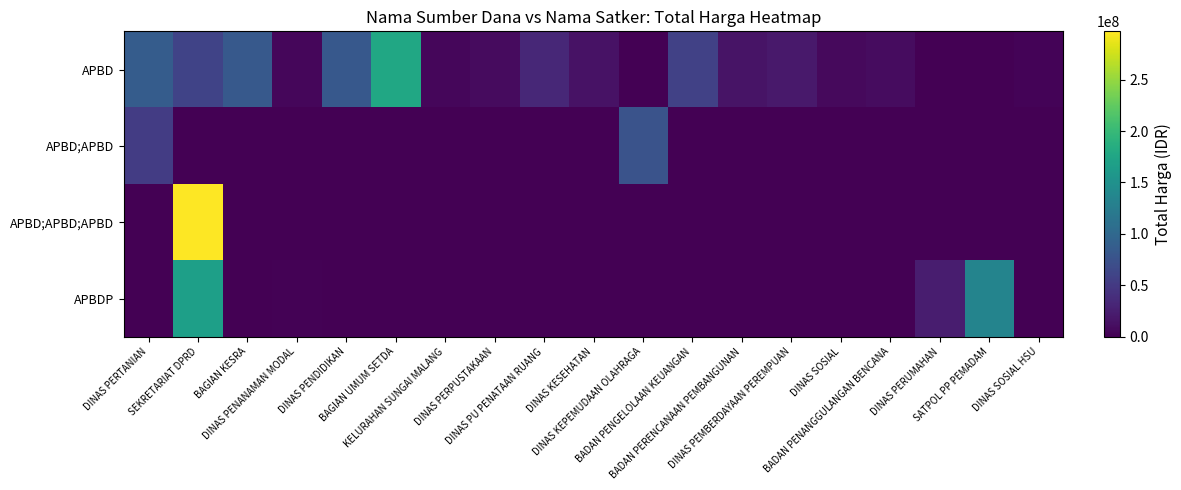

Reading left to right, list all the values displayed in this chart.

APBD: DINAS PERTANIAN=86905000	SEKRETARIAT DPRD=60300000	BAGIAN KESRA=82500000	DINAS PENANAMAN MODAL=5520000	DINAS PENDIDIKAN=82205000	BAGIAN UMUM SETDA=177425000	KELURAHAN SUNGAI MALANG=5100000	DINAS PERPUSTAKAAN=9180000	DINAS PU PENATAAN RUANG=33320000	DINAS KESEHATAN=14172000	DINAS KEPEMUDAAN OLAHRAGA=0	BADAN PENGELOLAAN KEUANGAN=57720000	BADAN PERENCANAAN PEMBANGUNAN=16100000	DINAS PEMBERDAYAAN PEREMPUAN=19750000	DINAS SOSIAL=7105000	BADAN PENANGGULANGAN BENCANA=10350000	DINAS PERUMAHAN=0	SATPOL PP PEMADAM=0	DINAS SOSIAL HSU=2940000
APBD;APBD: DINAS PERTANIAN=52500000	SEKRETARIAT DPRD=0	BAGIAN KESRA=0	DINAS PENANAMAN MODAL=0	DINAS PENDIDIKAN=0	BAGIAN UMUM SETDA=0	KELURAHAN SUNGAI MALANG=0	DINAS PERPUSTAKAAN=0	DINAS PU PENATAAN RUANG=0	DINAS KESEHATAN=0	DINAS KEPEMUDAAN OLAHRAGA=76357500	BADAN PENGELOLAAN KEUANGAN=0	BADAN PERENCANAAN PEMBANGUNAN=0	DINAS PEMBERDAYAAN PEREMPUAN=0	DINAS SOSIAL=0	BADAN PENANGGULANGAN BENCANA=0	DINAS PERUMAHAN=0	SATPOL PP PEMADAM=0	DINAS SOSIAL HSU=0
APBD;APBD;APBD: DINAS PERTANIAN=0	SEKRETARIAT DPRD=297000000	BAGIAN KESRA=0	DINAS PENANAMAN MODAL=0	DINAS PENDIDIKAN=0	BAGIAN UMUM SETDA=0	KELURAHAN SUNGAI MALANG=0	DINAS PERPUSTAKAAN=0	DINAS PU PENATAAN RUANG=0	DINAS KESEHATAN=0	DINAS KEPEMUDAAN OLAHRAGA=0	BADAN PENGELOLAAN KEUANGAN=0	BADAN PERENCANAAN PEMBANGUNAN=0	DINAS PEMBERDAYAAN PEREMPUAN=0	DINAS SOSIAL=0	BADAN PENANGGULANGAN BENCANA=0	DINAS PERUMAHAN=0	SATPOL PP PEMADAM=0	DINAS SOSIAL HSU=0
APBDP: DINAS PERTANIAN=0	SEKRETARIAT DPRD=168000000	BAGIAN KESRA=0	DINAS PENANAMAN MODAL=2170000	DINAS PENDIDIKAN=0	BAGIAN UMUM SETDA=0	KELURAHAN SUNGAI MALANG=0	DINAS PERPUSTAKAAN=0	DINAS PU PENATAAN RUANG=0	DINAS KESEHATAN=0	DINAS KEPEMUDAAN OLAHRAGA=0	BADAN PENGELOLAAN KEUANGAN=0	BADAN PERENCANAAN PEMBANGUNAN=0	DINAS PEMBERDAYAAN PEREMPUAN=0	DINAS SOSIAL=0	BADAN PENANGGULANGAN BENCANA=0	DINAS PERUMAHAN=23732000	SATPOL PP PEMADAM=133824000	DINAS SOSIAL HSU=0